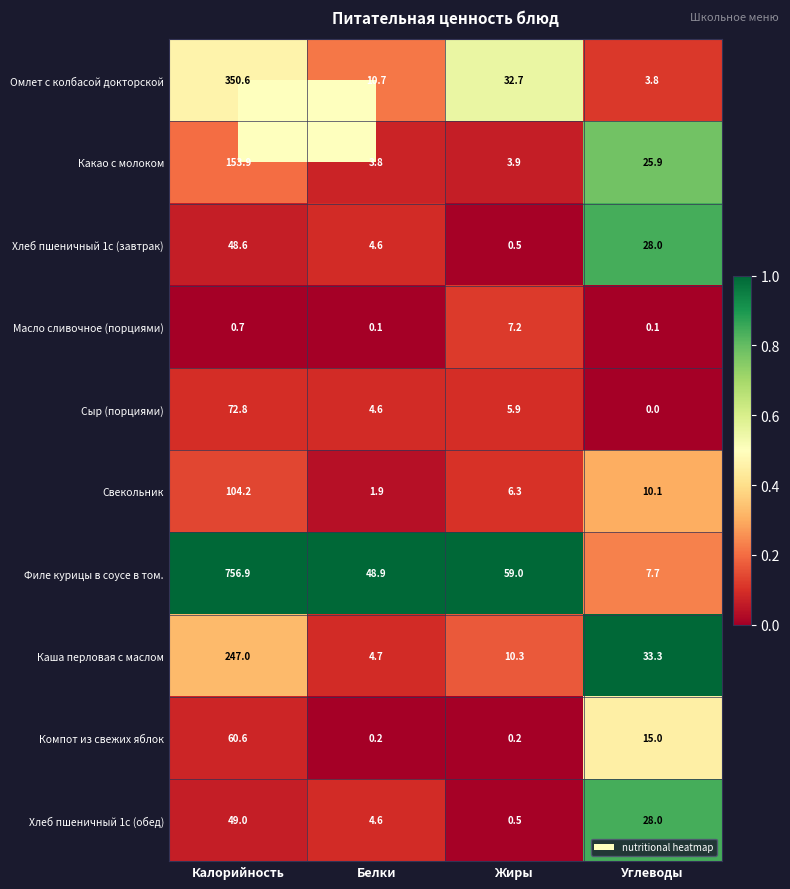

What is the sum of all Омлет с колбасой докторской values?

397.8